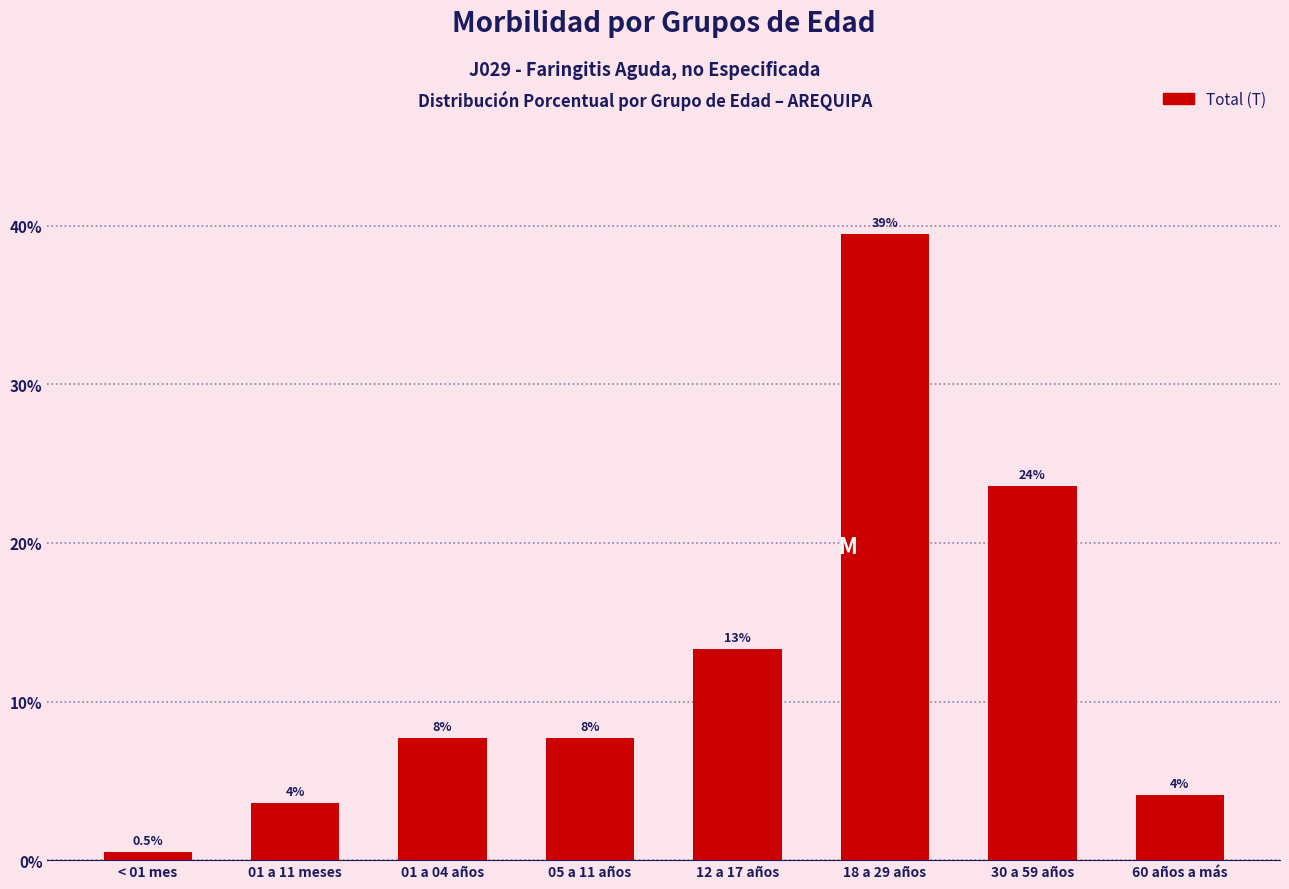

How many bars are there in total?

8